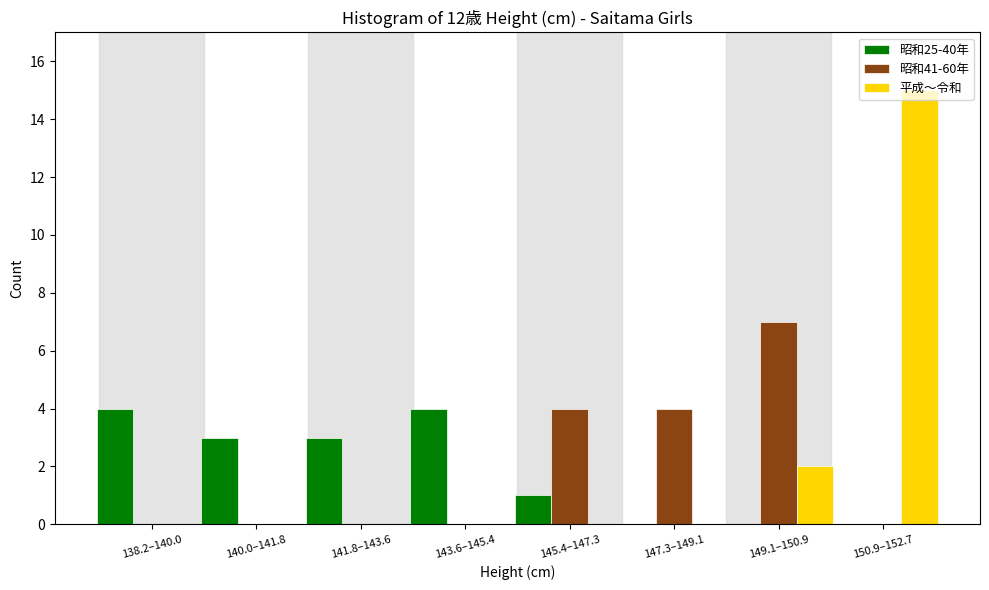

What is the greatest value displayed?

15